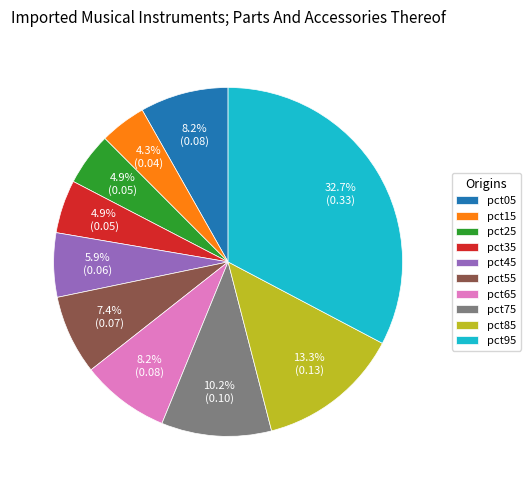

Is there a majority slice in this chart?

No